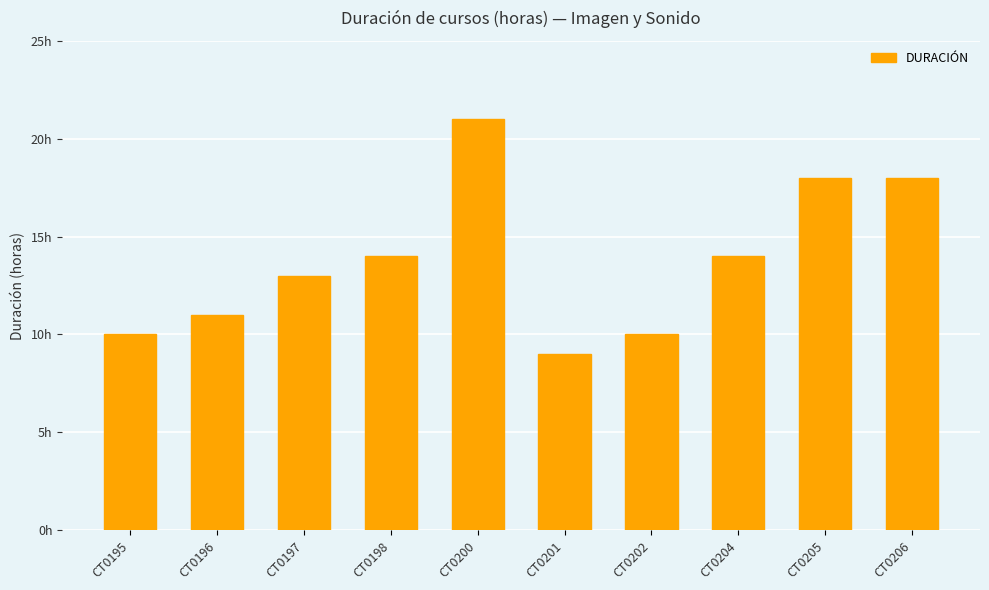

Reading right to left, what are all the values shown in this chart?

18	18	14	10	9	21	14	13	11	10